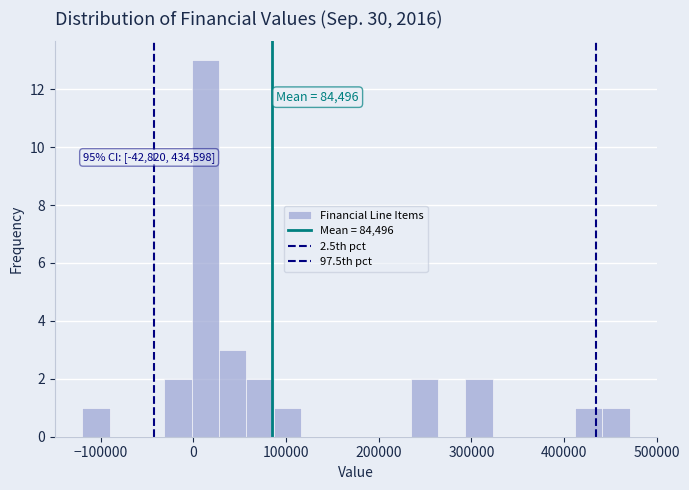

Read against the x-axis, roughly where is the centre of the tallest bar?

10000